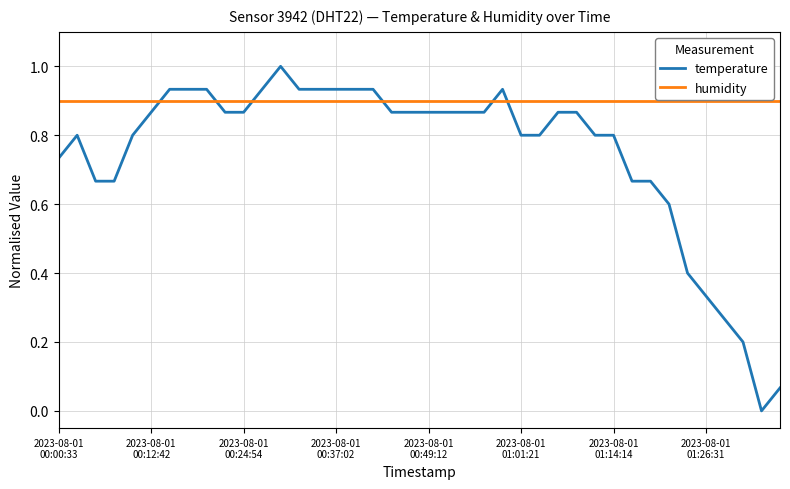

Is this an area chart (filled region under the line)?

No